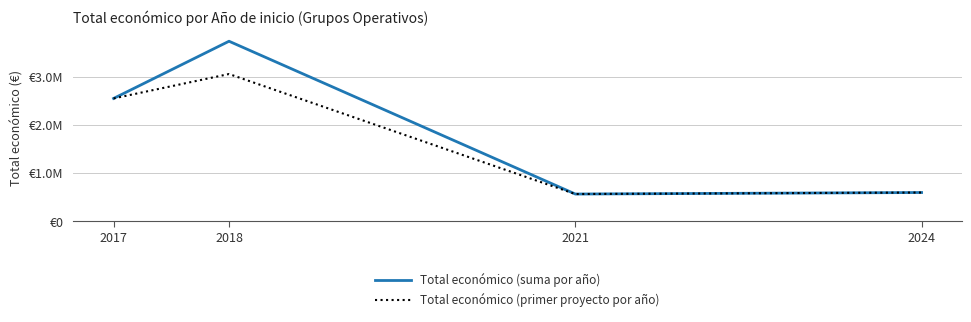

List the labels in order of Total económico (primer proyecto por año) value, largest first.

2018, 2017, 2024, 2021